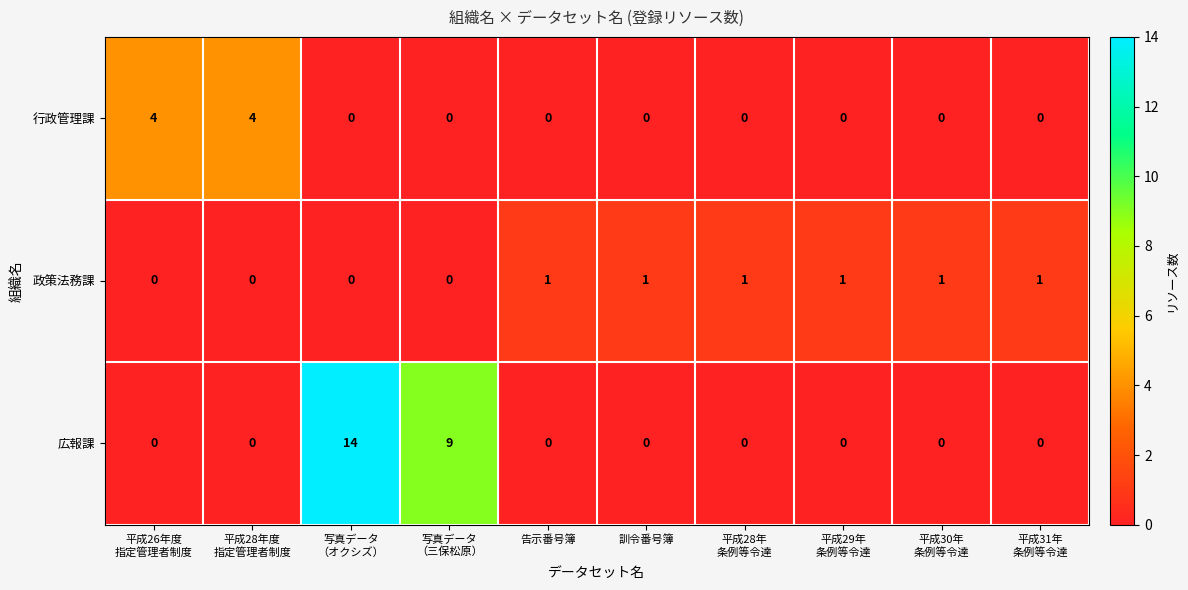

What is the difference between the maximum and minimum values in the 行政管理課 series?

4